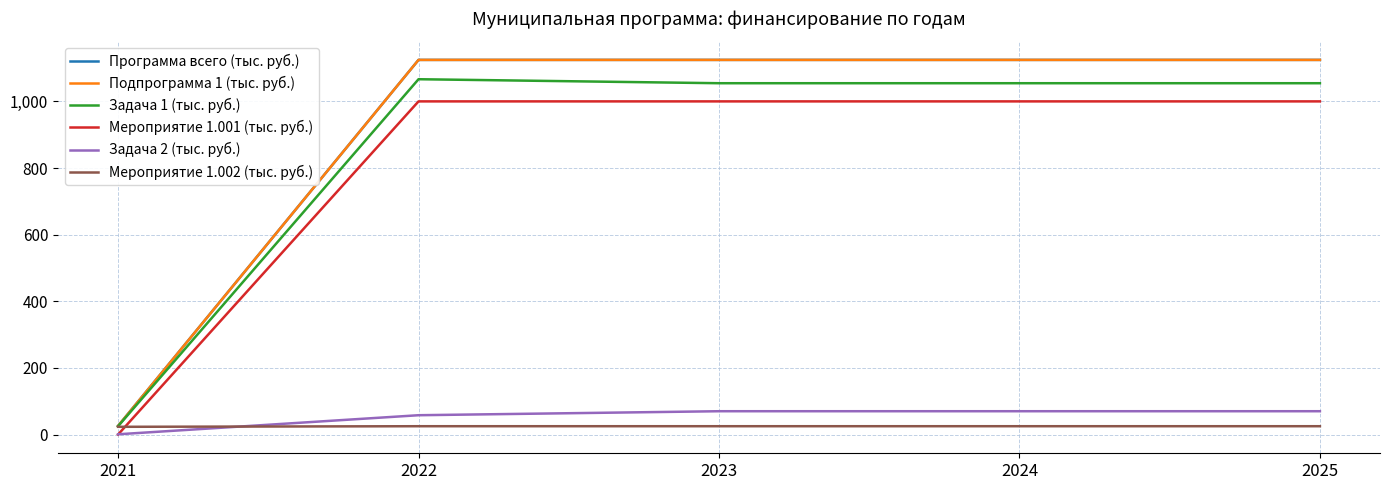

Does the chart have visible grid lines?

Yes